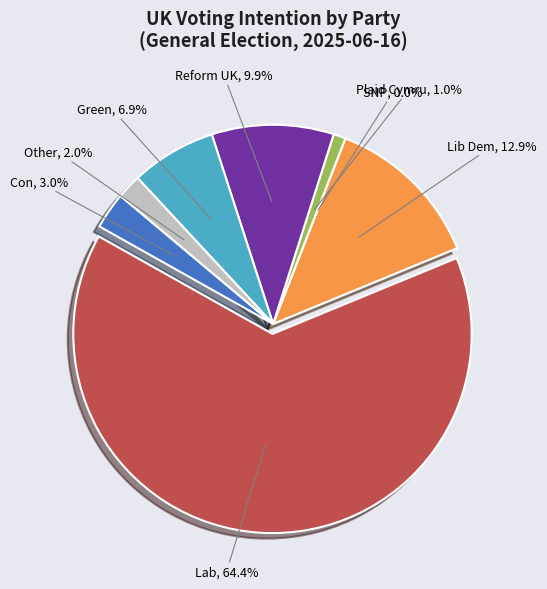

Which category has the smallest portion of the pie?

SNP